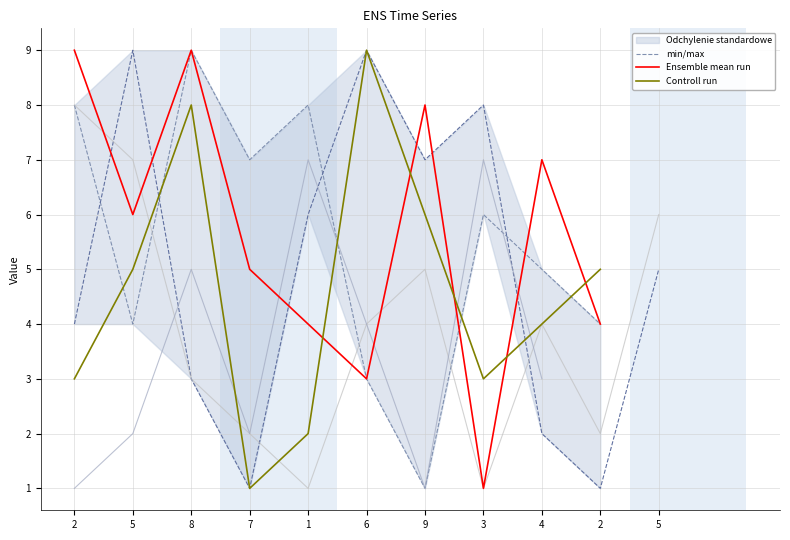

At which label is Ensemble mean run closest to 5?

7